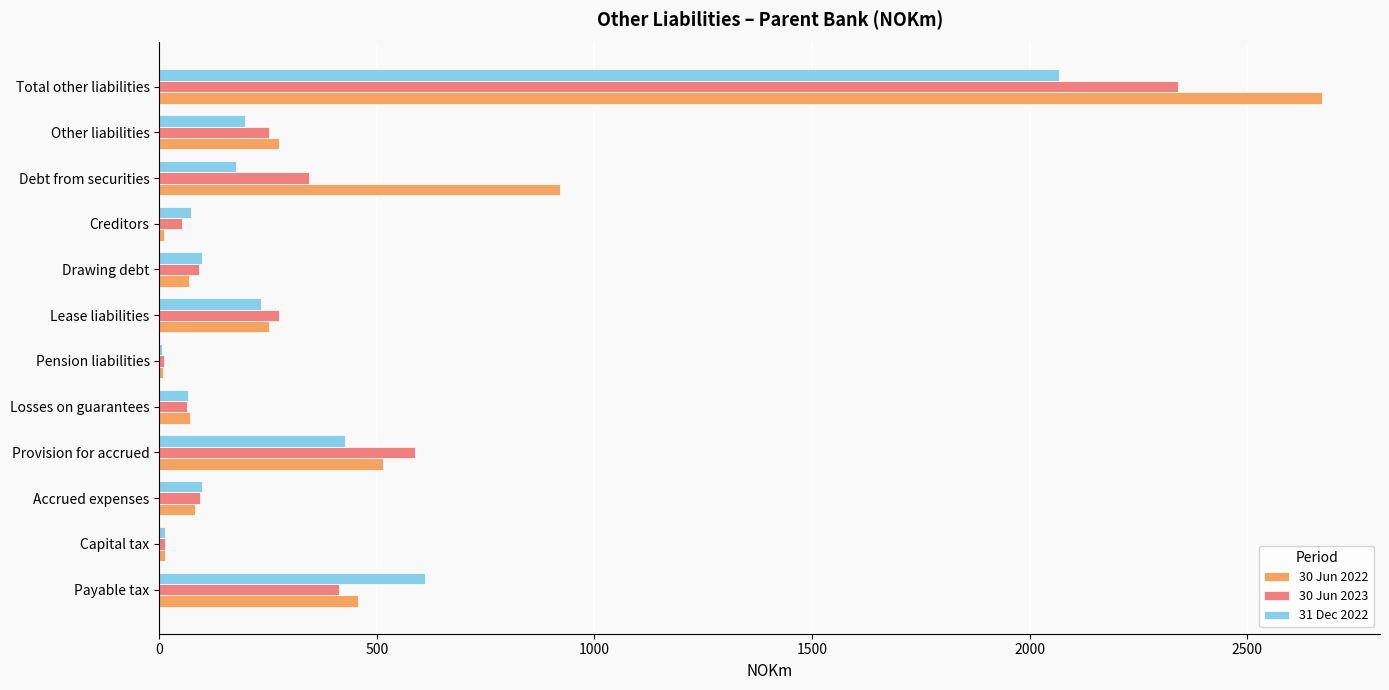

Which series has the largest total across all categories?

30 Jun 2022